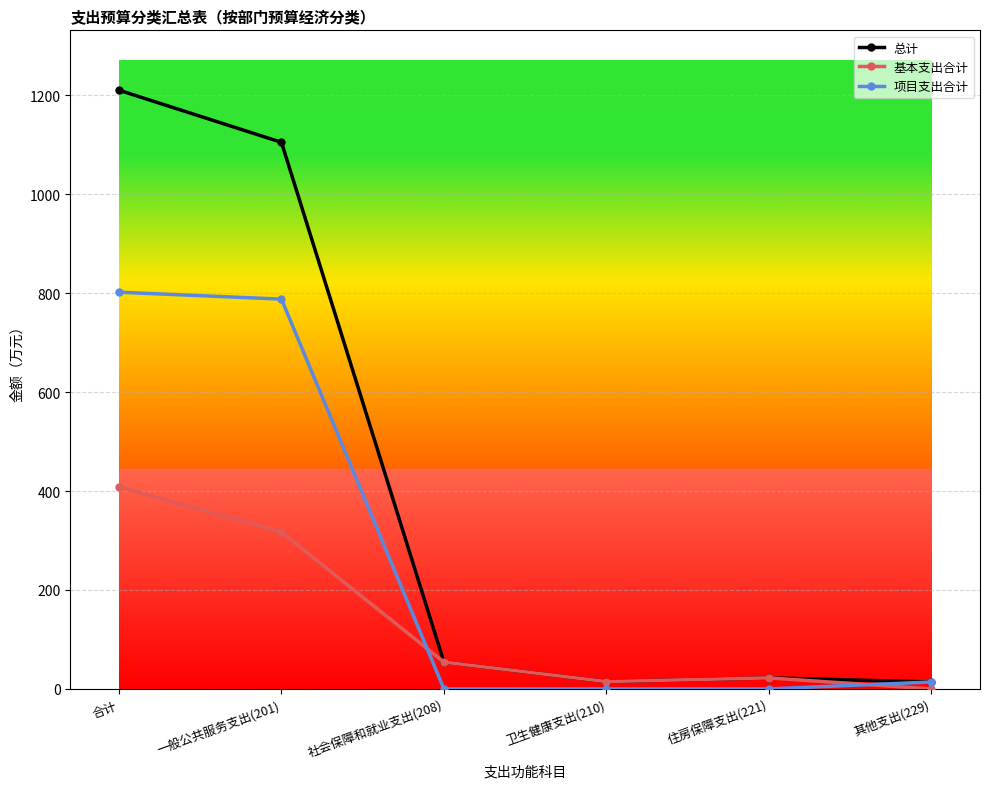

Count the number of categories in the chart.

6